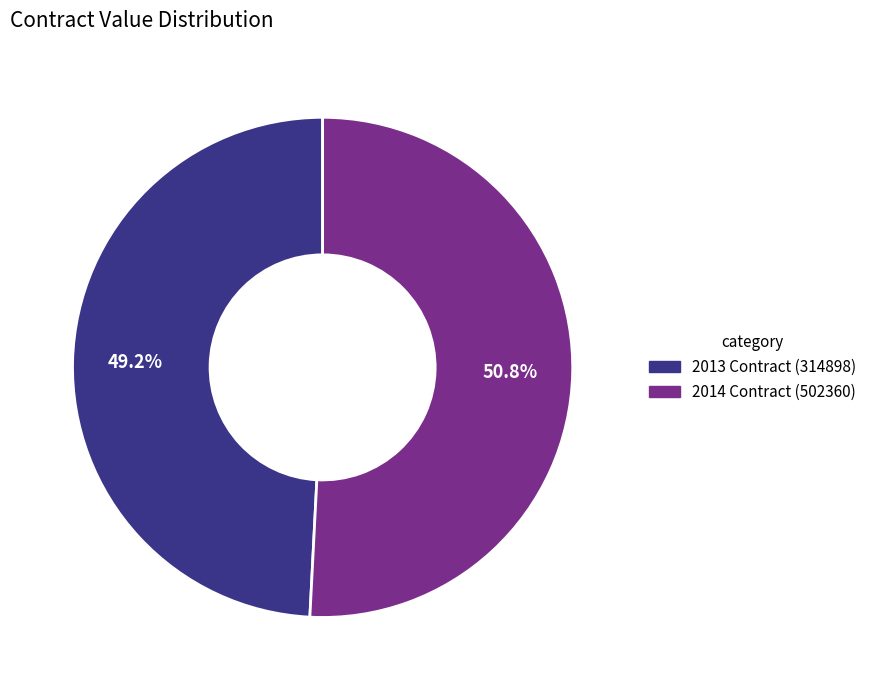

What percentage is the 2013 Contract (314898) slice, to the nearest percent?

49%